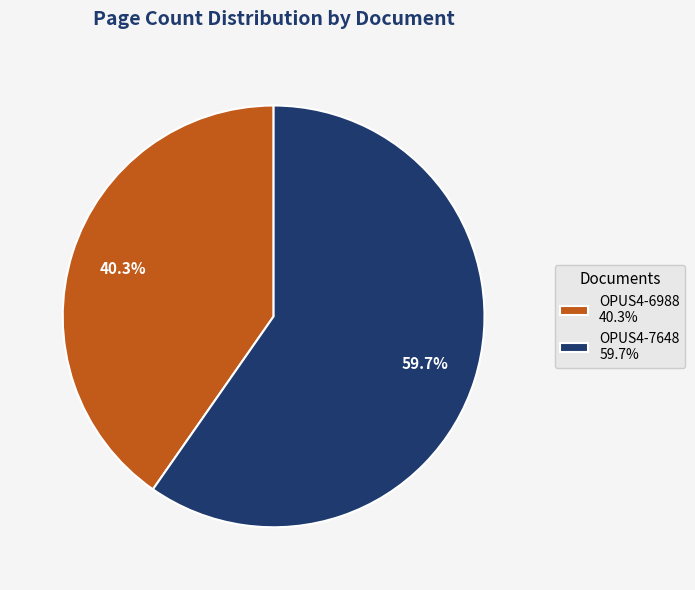

To the nearest percent, what is the combined percentage of OPUS4-6988 and OPUS4-7648?

100%